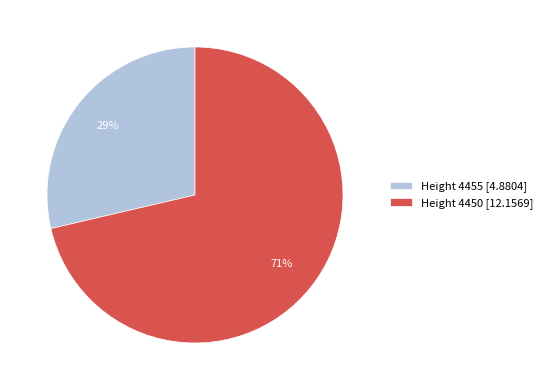

Which slice is the largest?

Height 4450 [12.1569]